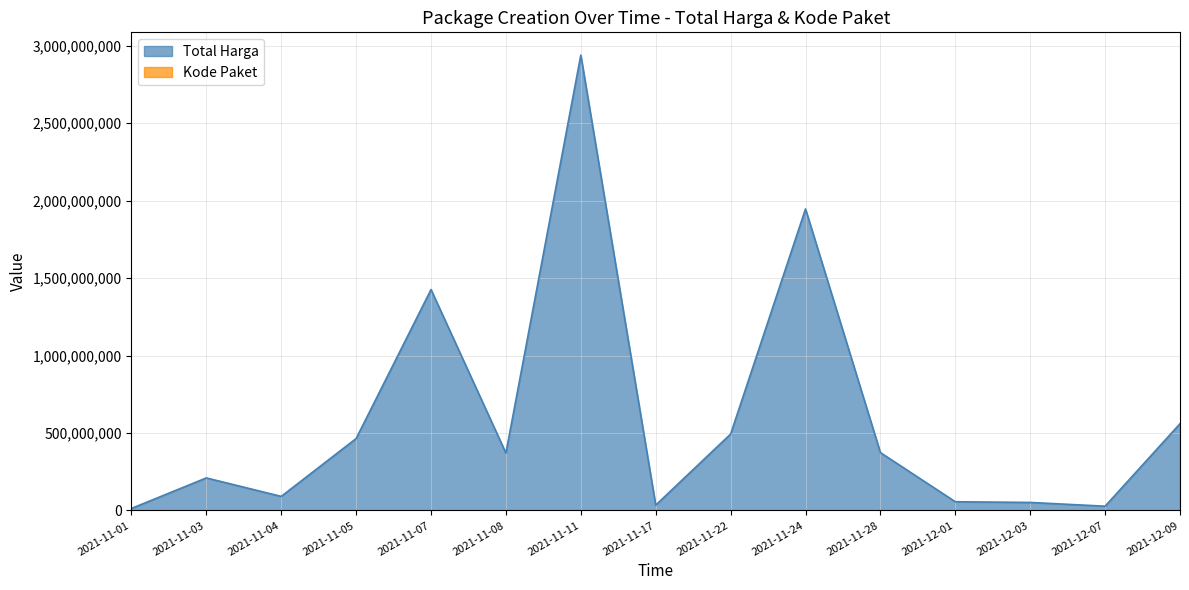

Reading left to right, what are all the values shown in this chart?

Total Harga: 2021-11-01=12787500	2021-11-03=209903270	2021-11-04=90672075	2021-11-05=464002100	2021-11-07=1425867900	2021-11-08=370436000	2021-11-11=2939363240	2021-11-17=34292000	2021-11-22=493000000	2021-11-24=1946327200	2021-11-28=373404000	2021-12-01=56152800	2021-12-03=51601000	2021-12-07=27412000	2021-12-09=559971000
Kode Paket: 2021-11-01=570	2021-11-03=6150	2021-11-04=8615	2021-11-05=13652	2021-11-07=16823	2021-11-08=17568	2021-11-11=28196	2021-11-17=40112	2021-11-22=55826	2021-11-24=70676	2021-11-28=91101	2021-12-01=103541	2021-12-03=117783	2021-12-07=128516	2021-12-09=139817